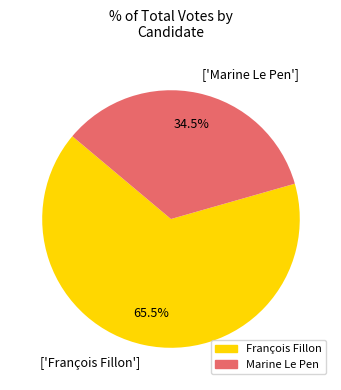

Is ['Marine Le Pen'] the majority of the pie?

No